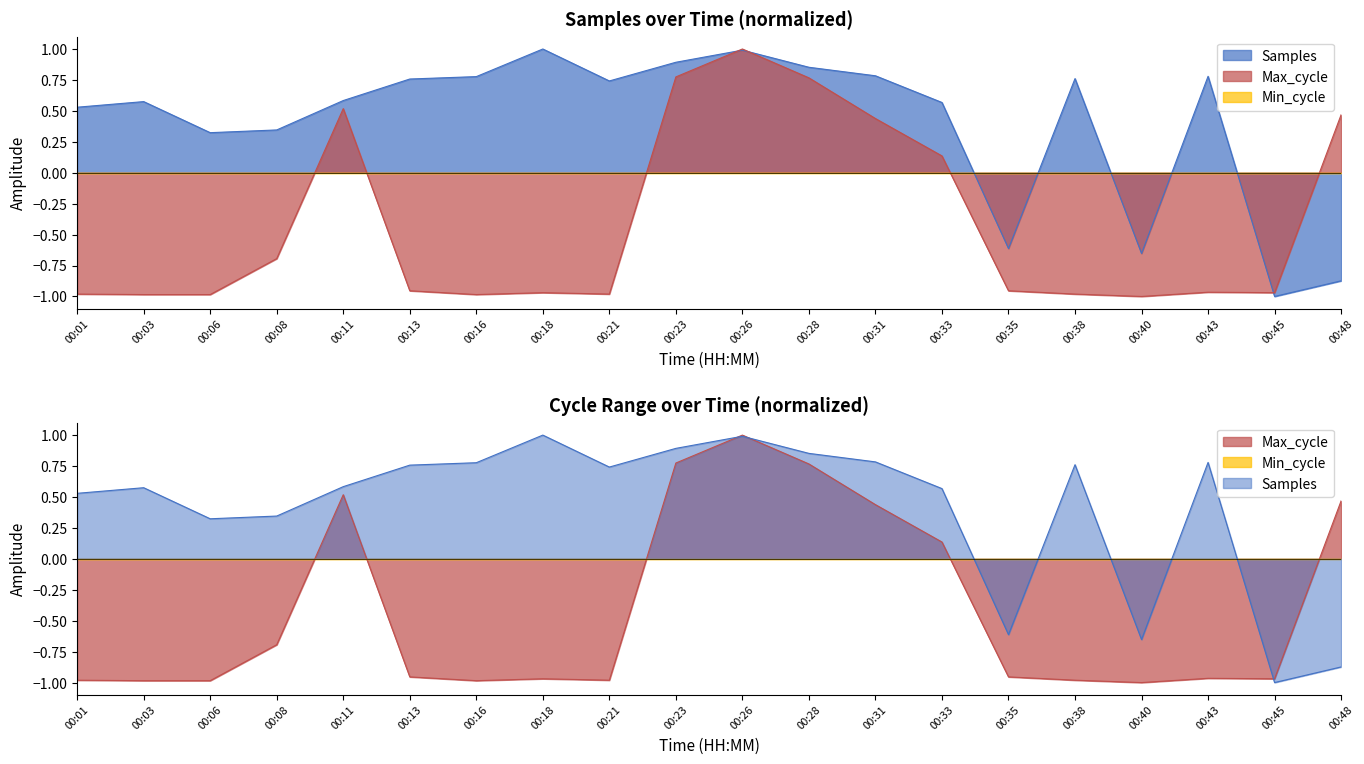

How many times do Samples and Max_cycle cross each other?

3